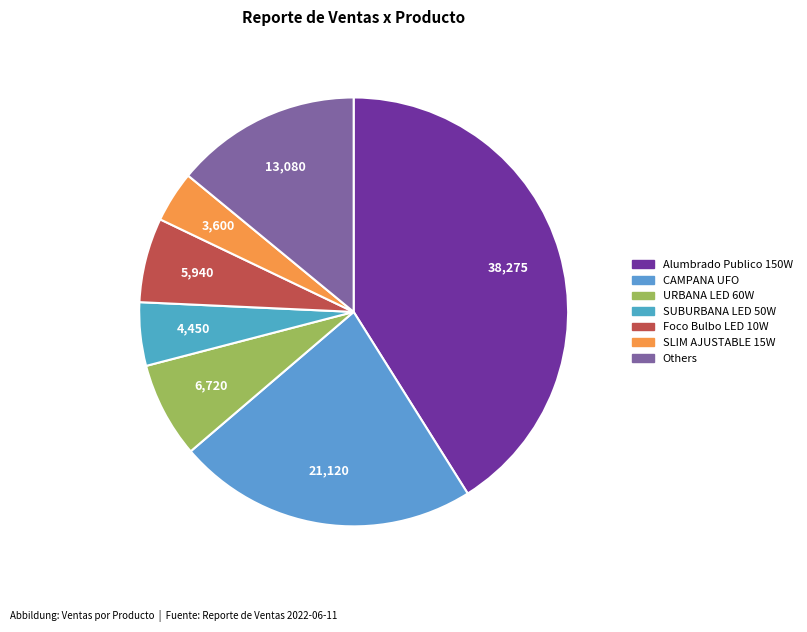

How many slices are in this pie chart?

7